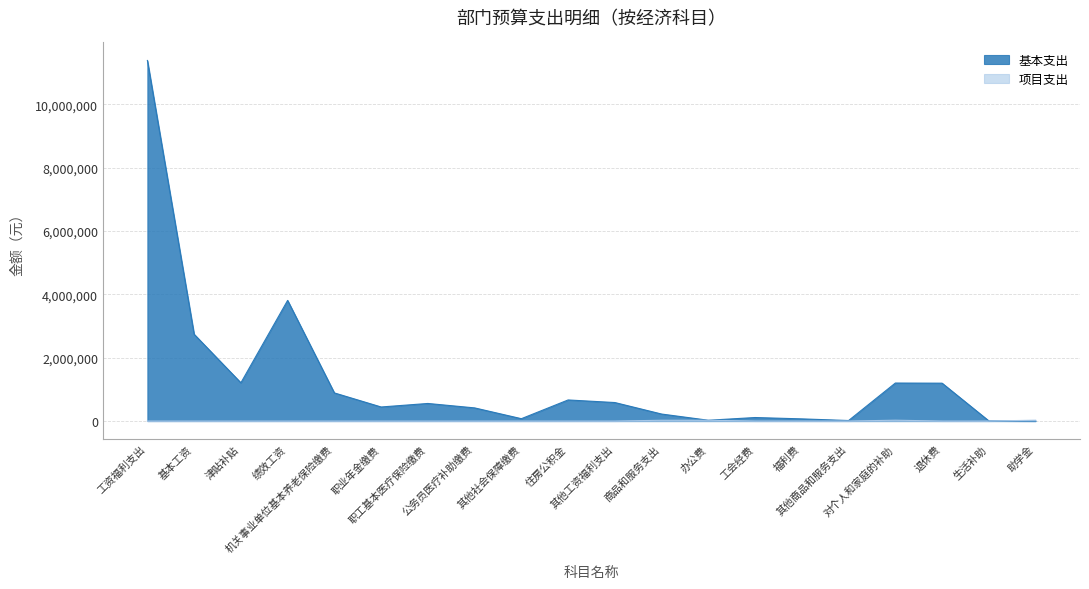

What is the value of the 基本支出 point at the 13th from the left?

25260.0